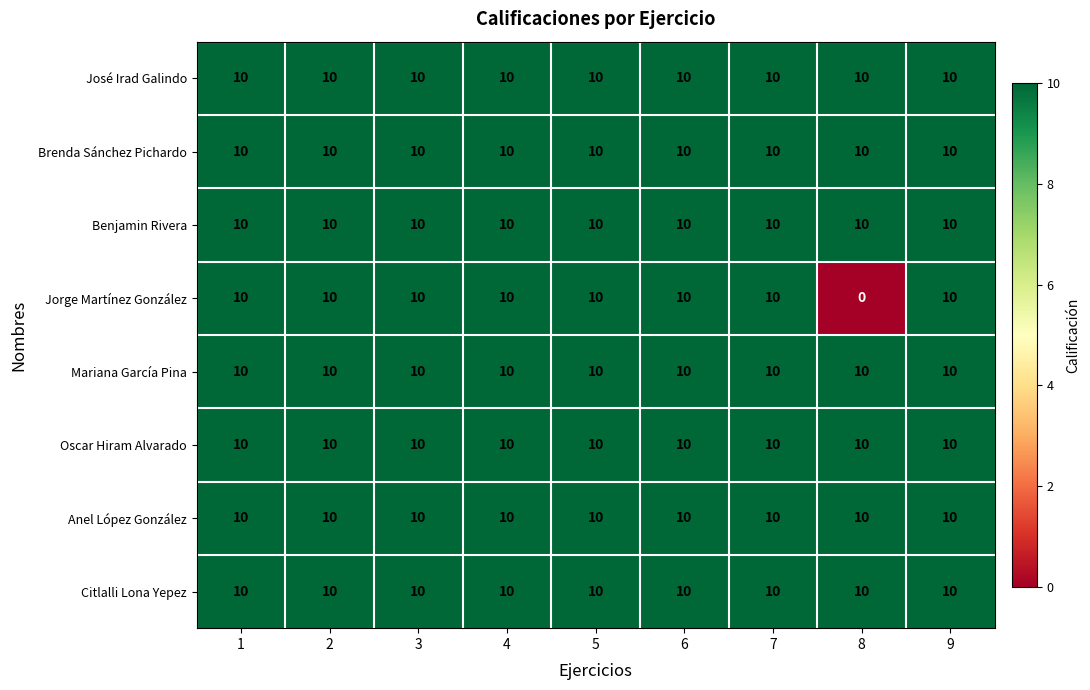

Which series has the largest range (max minus min)?

Jorge Martínez González